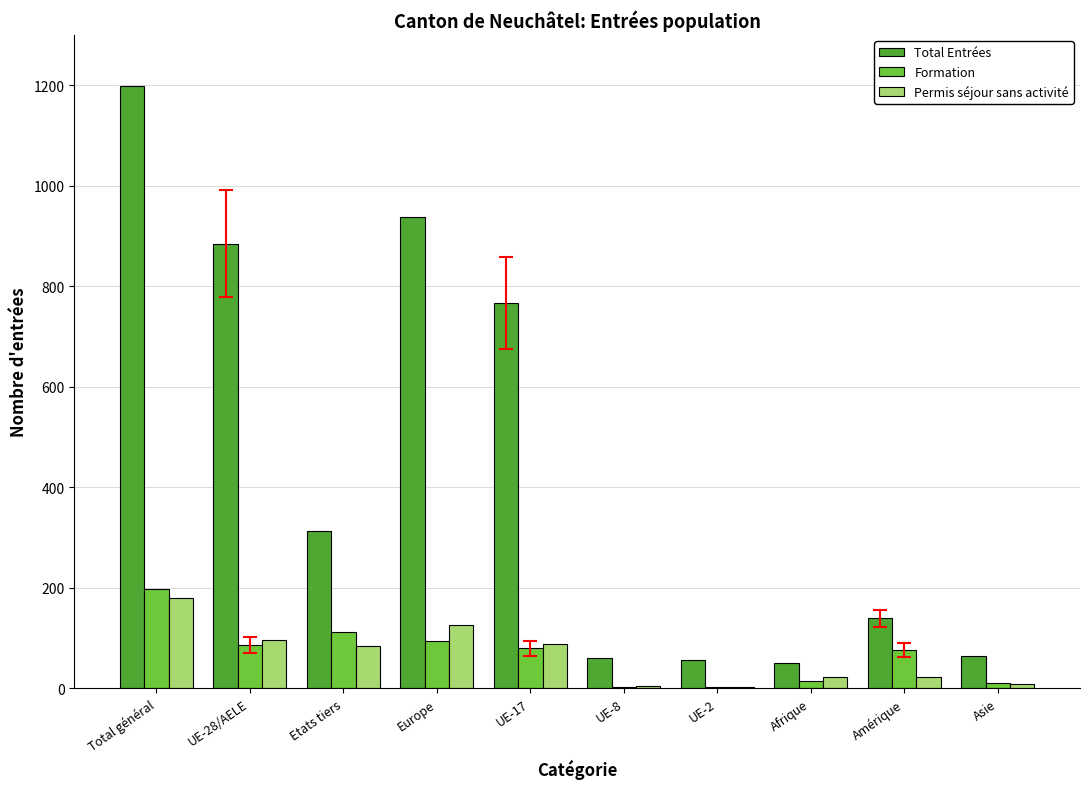

Are the bars grouped side by side (vs. stacked)?

Yes